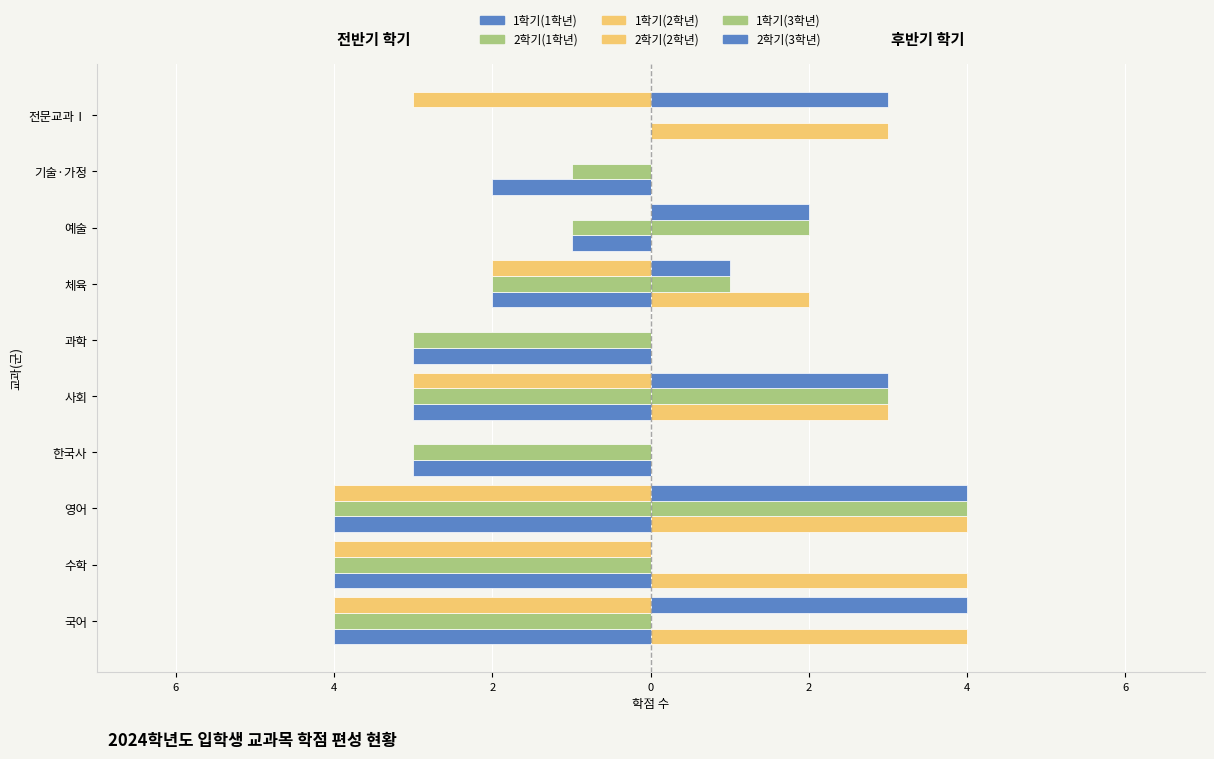

How many data points does each series have?

10